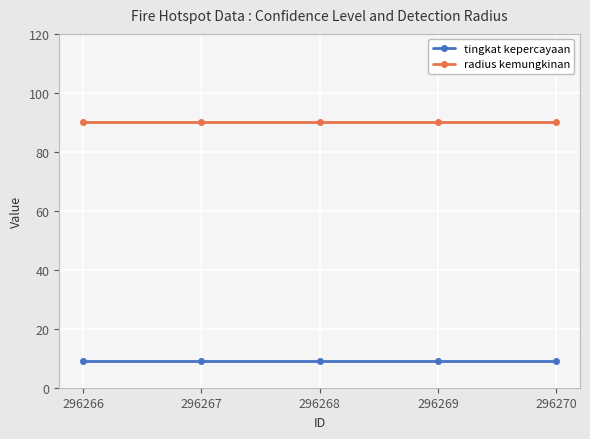

True or false: radius kemungkinan has more than 2 interior local peaks.

False